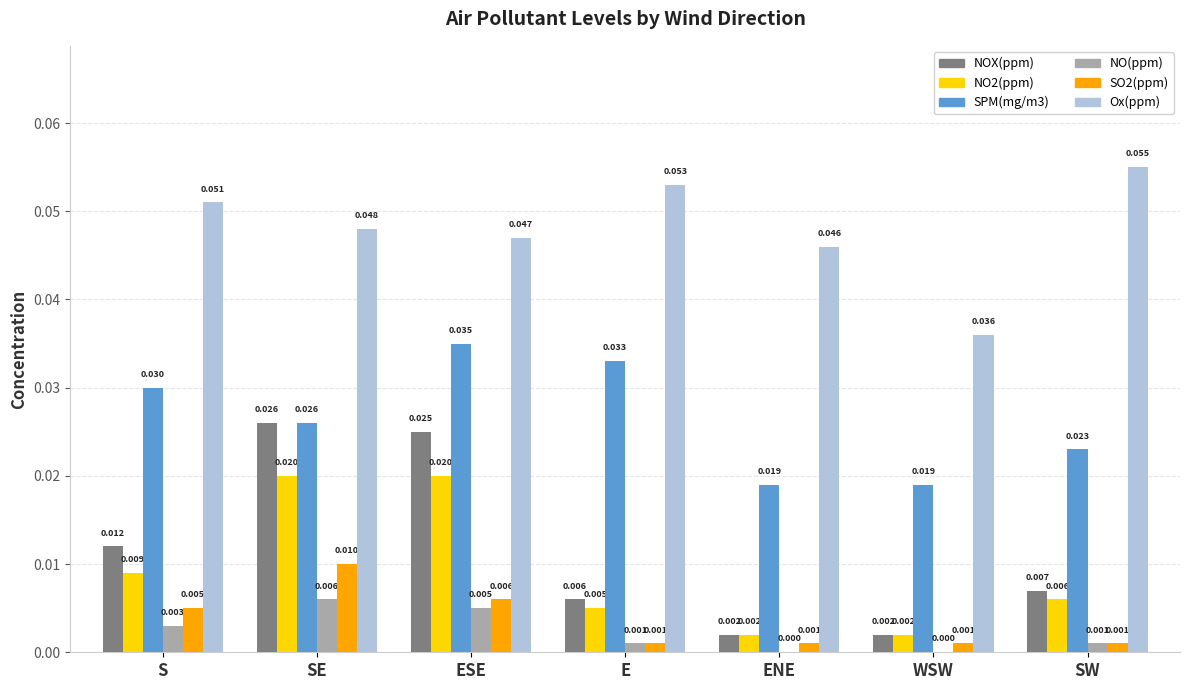

At which category is the sum across all series the highest?

ESE